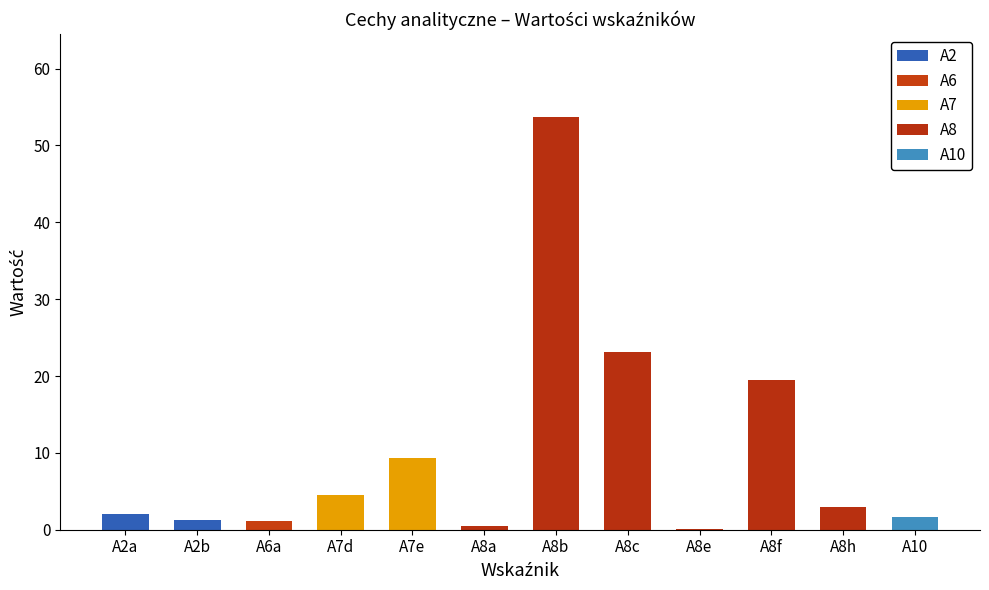

Does the chart contain stacked bars?

No